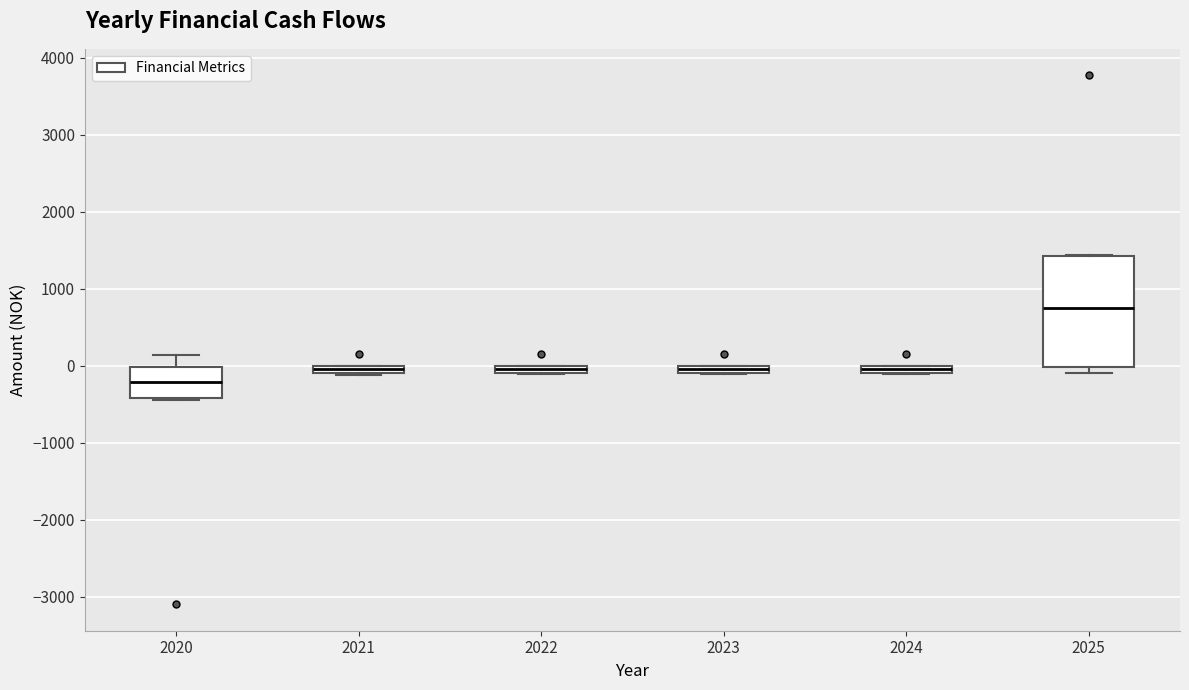

Which box's median line is the lowest?

2020